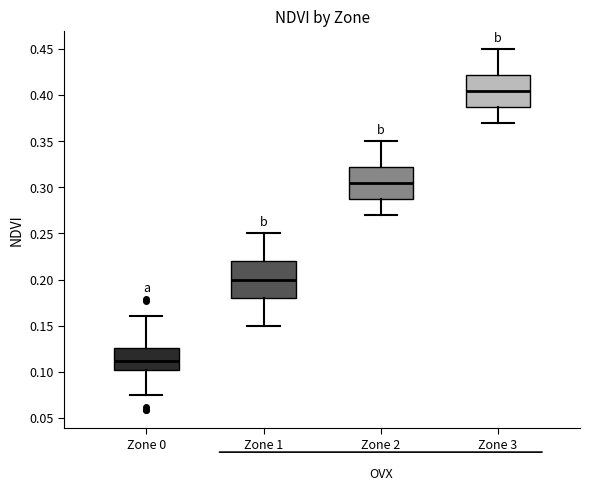

Reading left to right, transcribe this box plot: for each box, give where its median line is, the range the box spans, and where its two whiskers end, as read against the y-axis. The values are not printed on the chart, so give them approximately, as read against the axis.

Zone 0: median 0.110, box 0.100 to 0.125, whiskers 0.075 to 0.160
Zone 1: median 0.200, box 0.180 to 0.220, whiskers 0.150 to 0.250
Zone 2: median 0.305, box 0.290 to 0.325, whiskers 0.270 to 0.350
Zone 3: median 0.405, box 0.390 to 0.425, whiskers 0.370 to 0.450